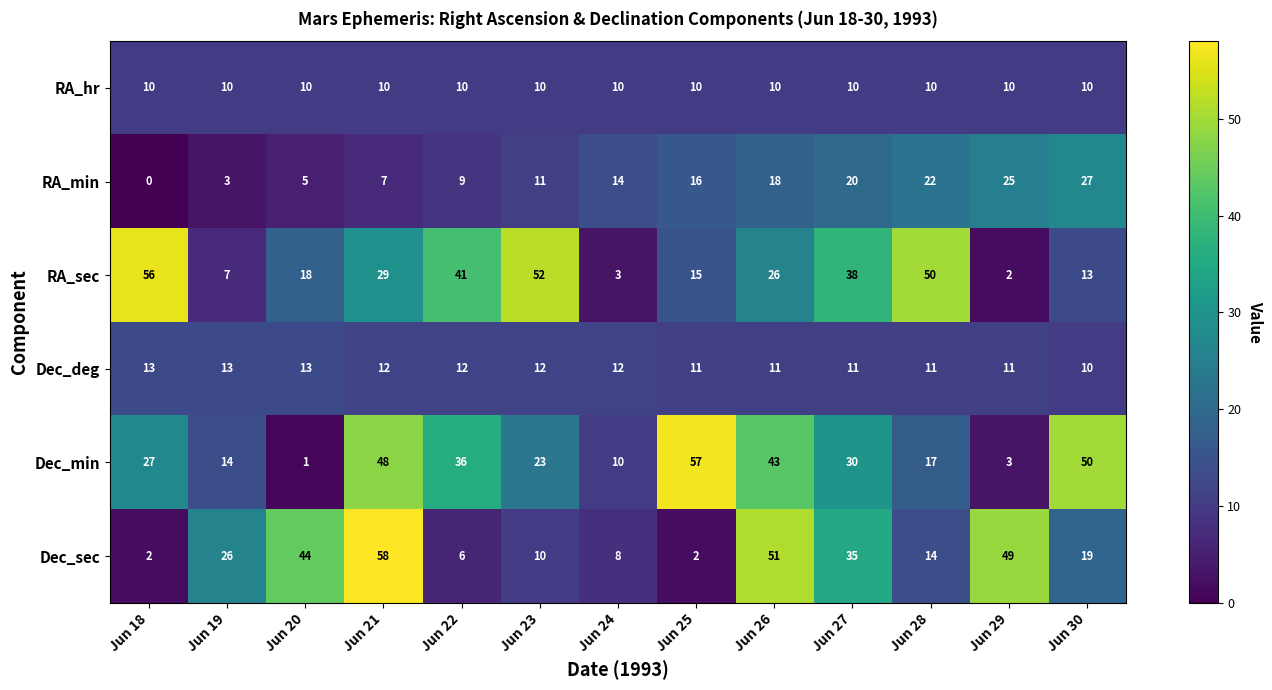

What is the sum of the RA_min values at Jun 28 and Jun 24?

36